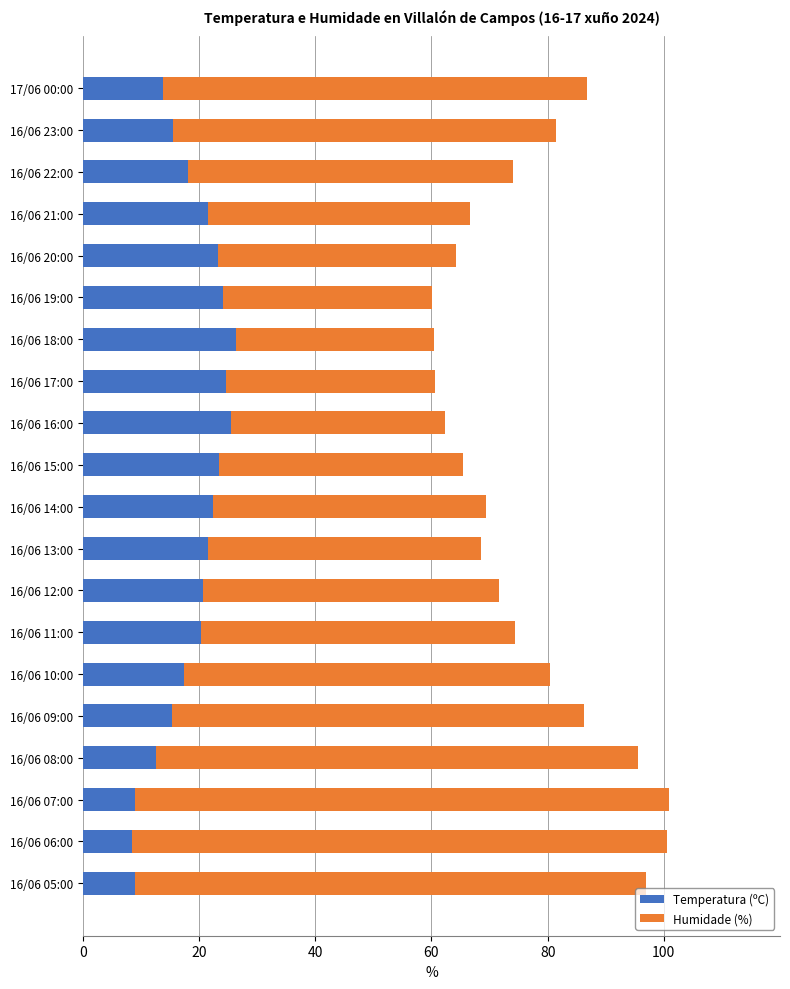

What is the sum of the Temperatura (ºC) values at 16/06 12:00 and 16/06 07:00?

29.6